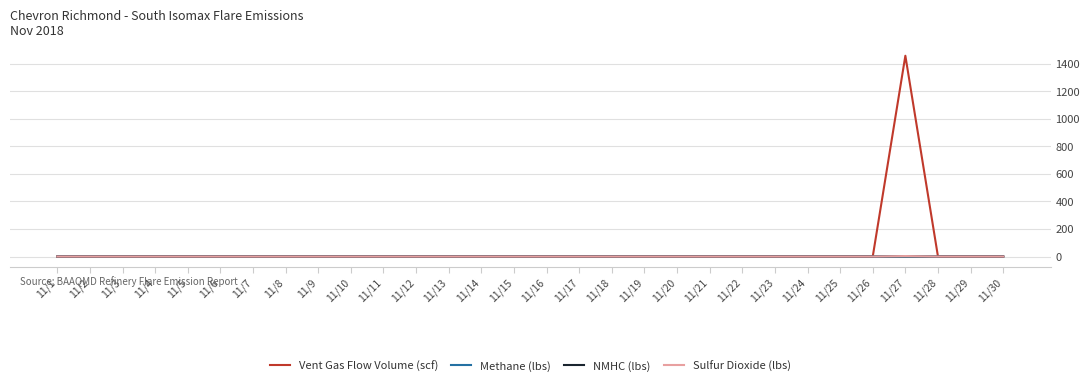

What is the maximum value for Vent Gas Flow Volume (scf)?

1457.0